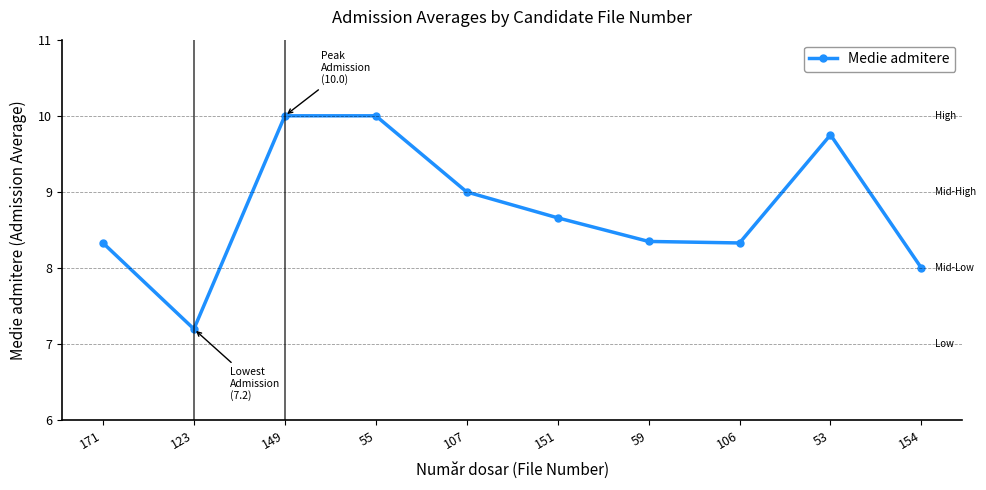

At which label is the value closest to 8?

154